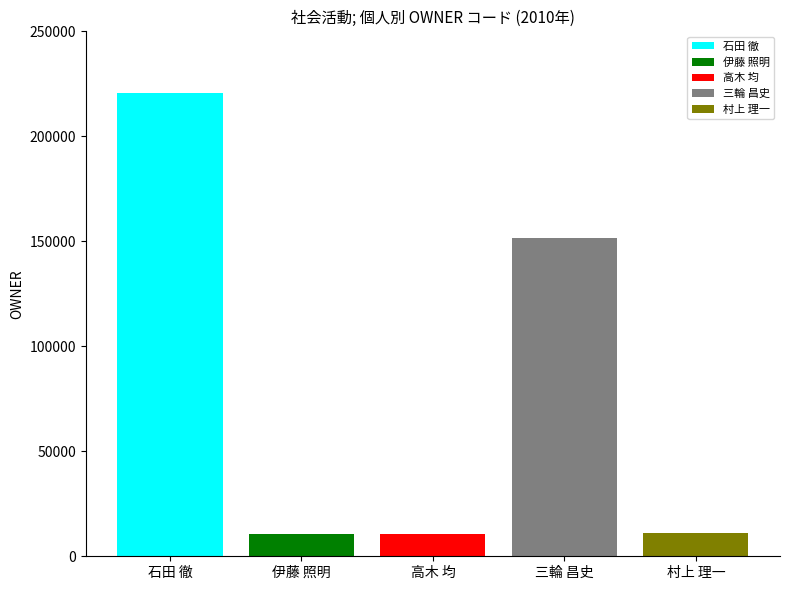

The 村上 理一 series shows 11091 at 高木 均. True or false?

True